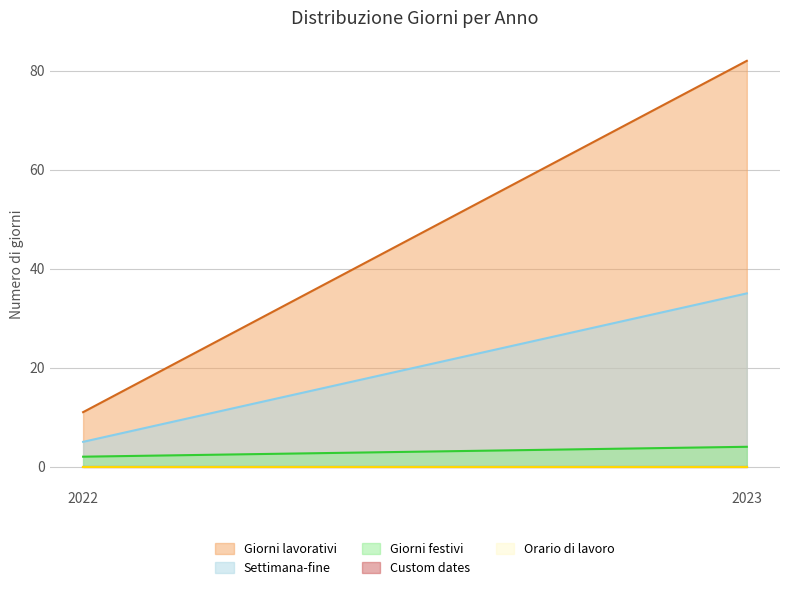

List the series in order of their peak value, highest first.

Giorni lavorativi, Settimana-fine, Giorni festivi, Custom dates, Orario di lavoro